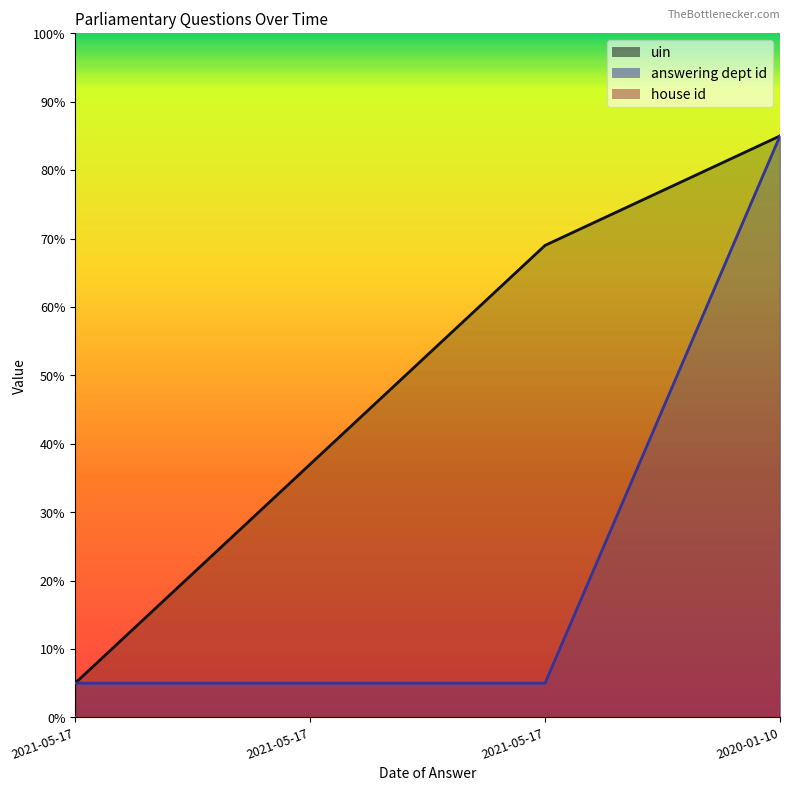

What is the average value of the uin series?

49